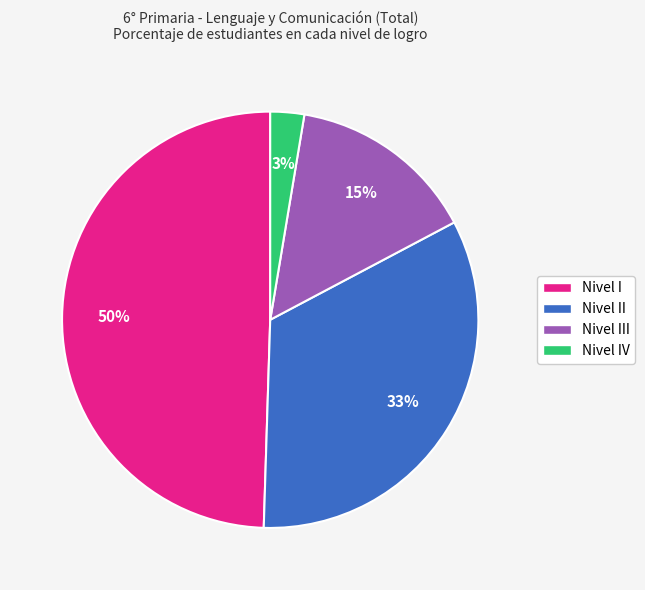

What is the ratio of the value at Nivel III to the value at Nivel I?

0.3